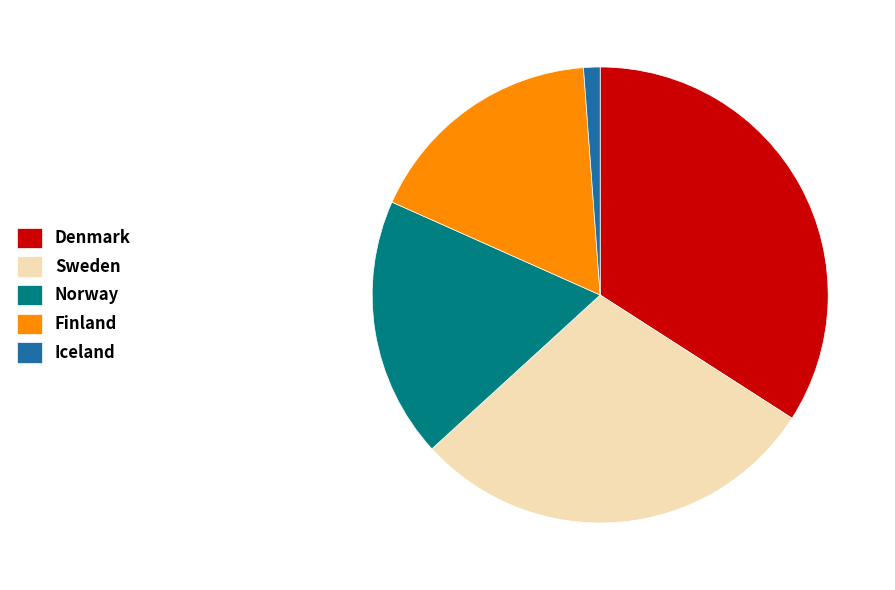

Count the number of slices in the pie.

5